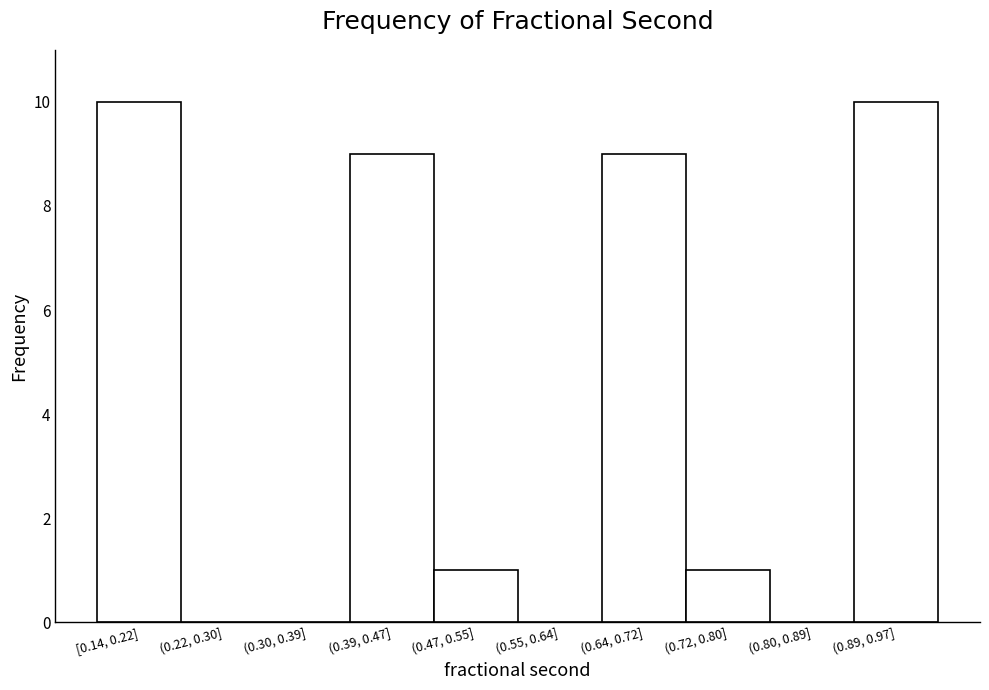

Reading left to right, what are all the values shown in this chart?

[0.14, 0.22]=10	(0.22, 0.30]=0	(0.30, 0.39]=0	(0.39, 0.47]=9	(0.47, 0.55]=1	(0.55, 0.64]=0	(0.64, 0.72]=9	(0.72, 0.80]=1	(0.80, 0.89]=0	(0.89, 0.97]=10